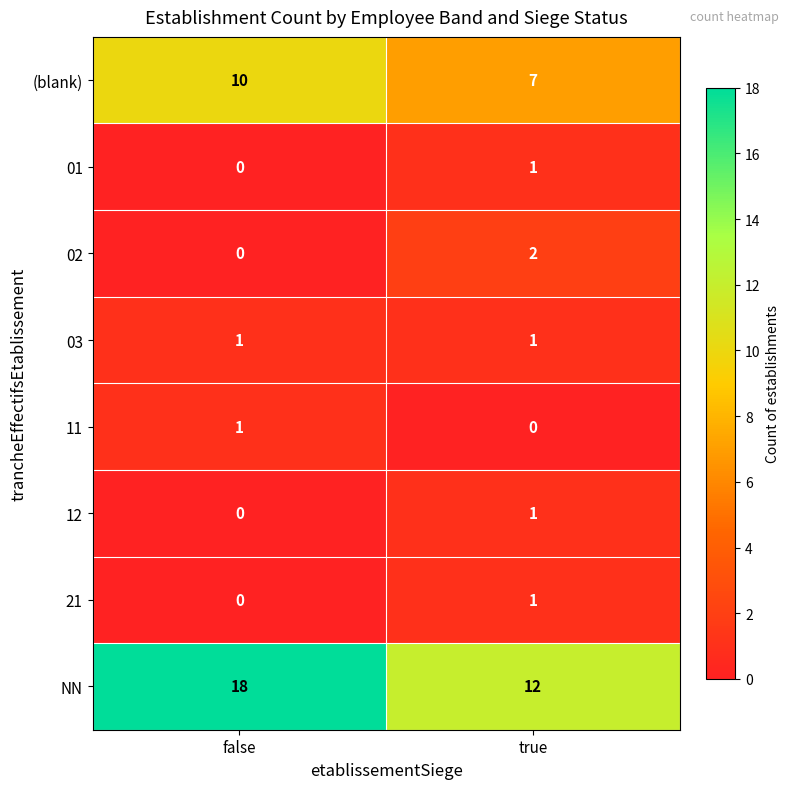

At which label is (blank) closest to 8?

true